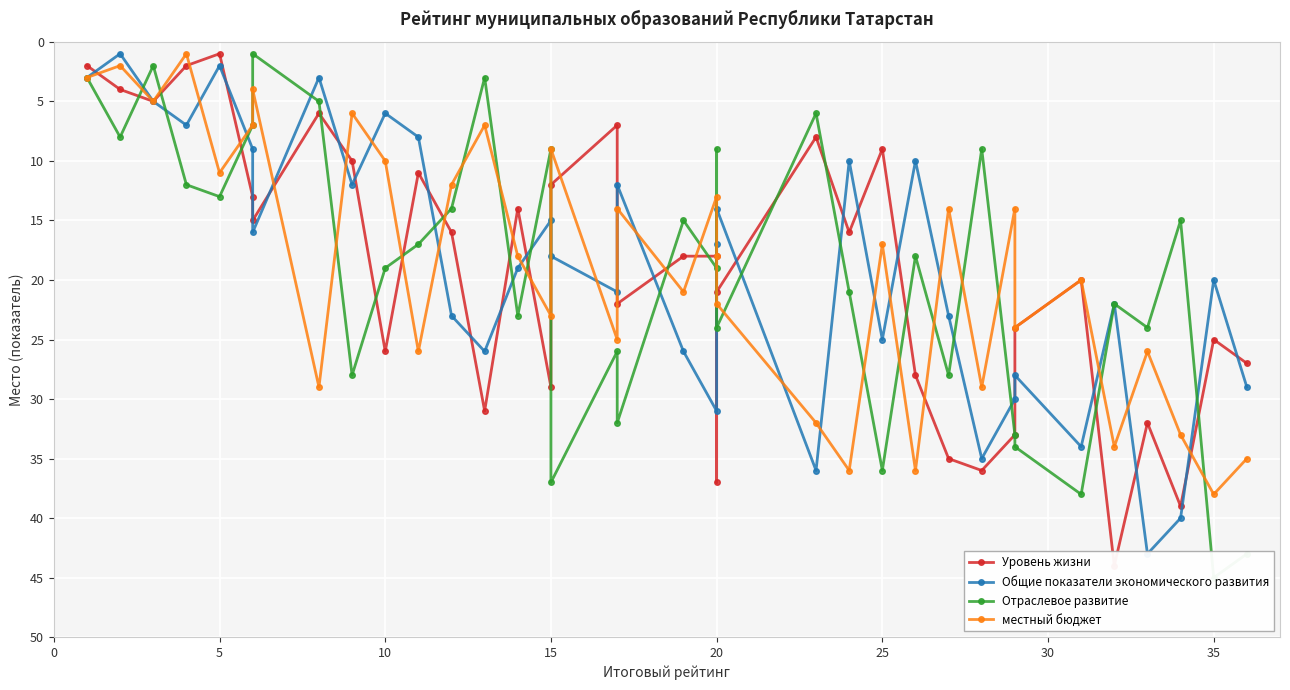

Reading right to left, what are all the values shown in this chart?

Уровень жизни: 27	25	39	32	44	20	24	33	36	35	28	9	16	8	21	37	18	18	22	7	12	29	14	31	16	11	26	10	6	15	13	1	2	5	4	2
Общие показатели экономического развития: 29	20	40	43	22	34	28	30	35	23	10	25	10	36	14	17	31	26	12	21	18	15	19	26	23	8	6	12	3	16	9	2	7	5	1	3
Отраслевое развитие: 43	45	15	24	22	38	34	33	9	28	18	36	21	6	24	9	19	15	32	26	37	9	23	3	14	17	19	28	5	1	7	13	12	2	8	3
местный бюджет: 35	38	33	26	34	20	24	14	29	14	36	17	36	32	22	18	13	21	14	25	9	23	18	7	12	26	10	6	29	4	7	11	1	5	2	3